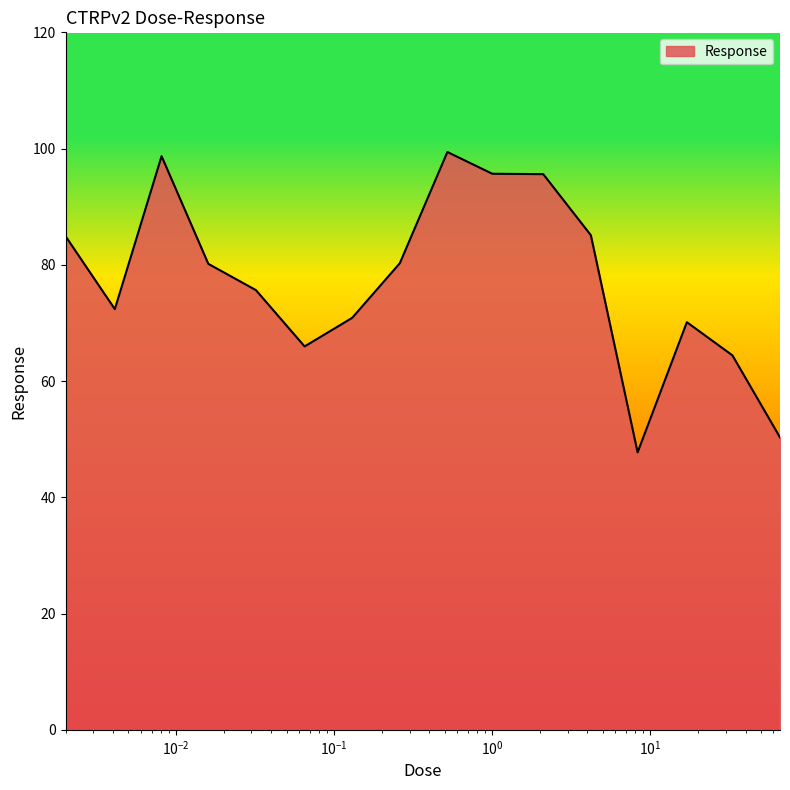

What is the difference between the maximum and minimum values?

51.7